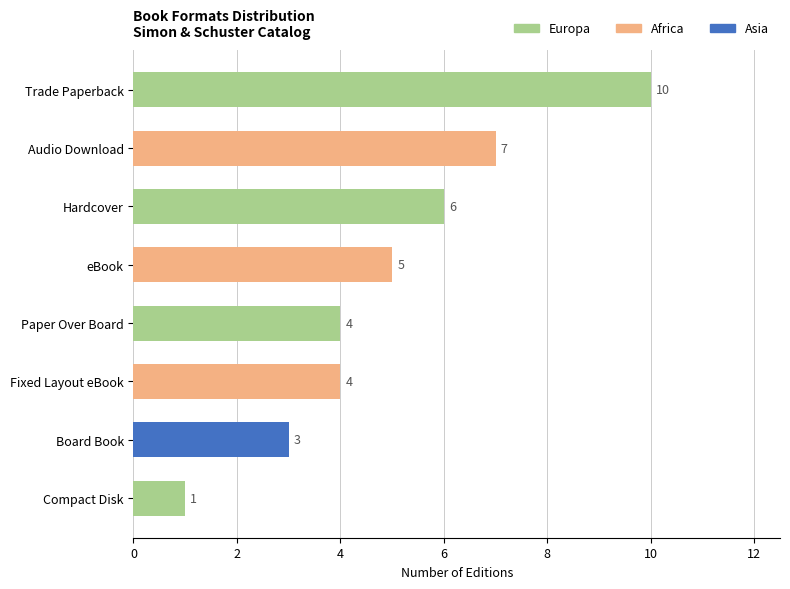

What is the label of the 1st bar from the bottom?

Compact Disk